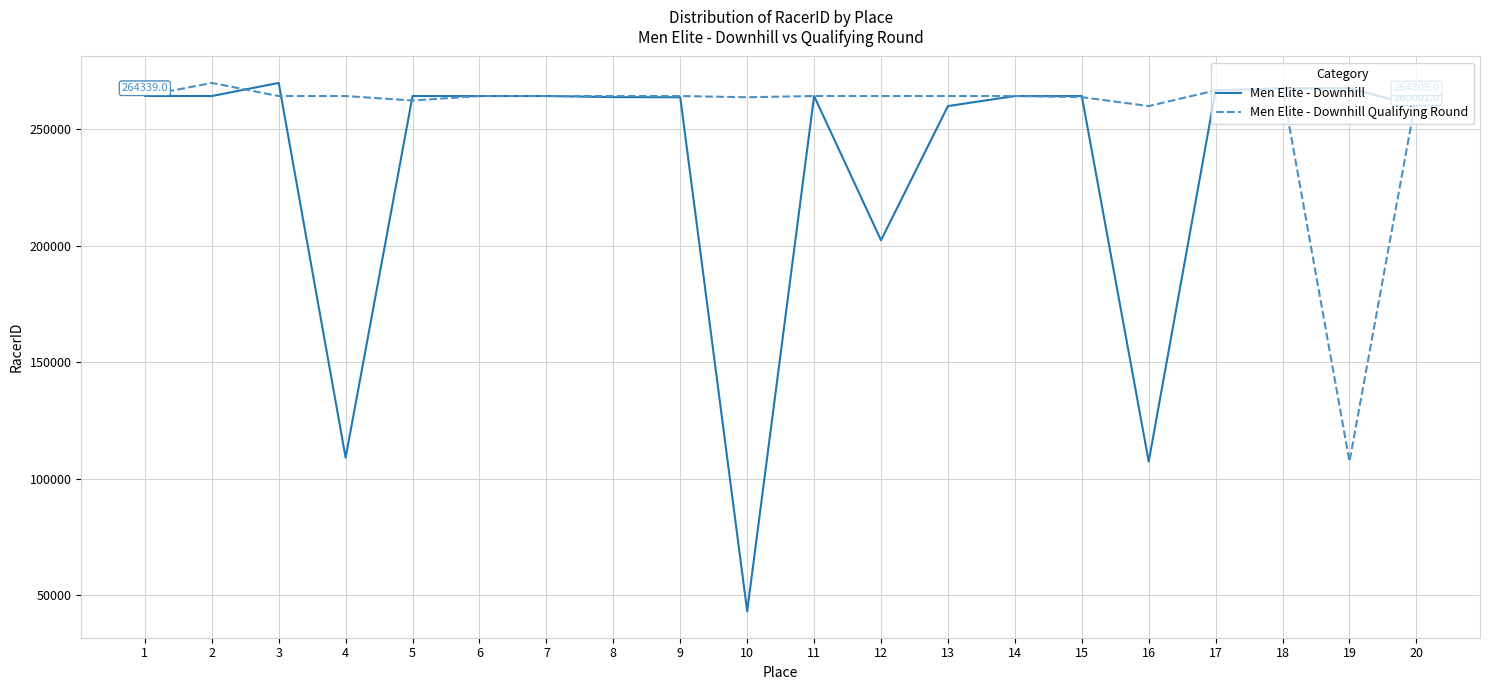

Where is the first local maximum for Men Elite - Downhill Qualifying Round?

2